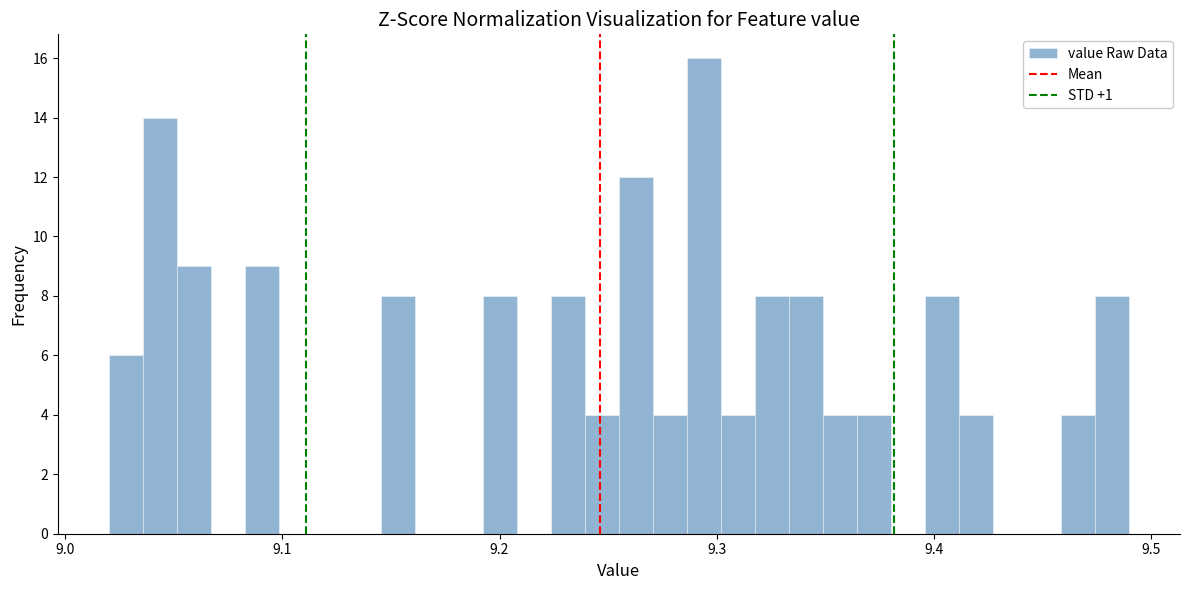

Around what value on the x-axis is the tallest bar? Give the approximate position of its centre, as read against the axis.

9.29